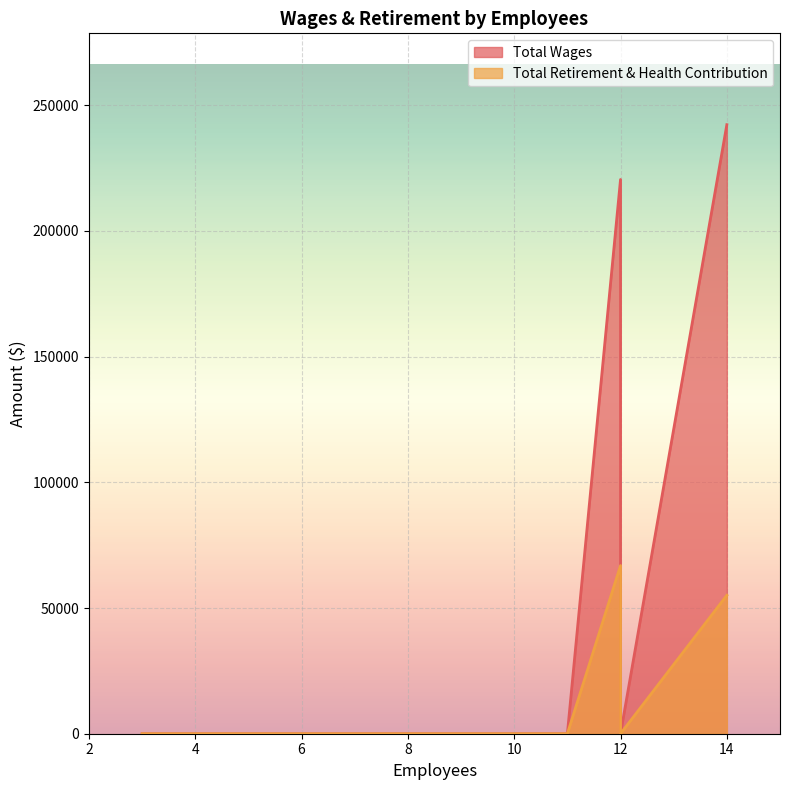

The Total Retirement & Health Contribution series shows 0 at 12. True or false?

True